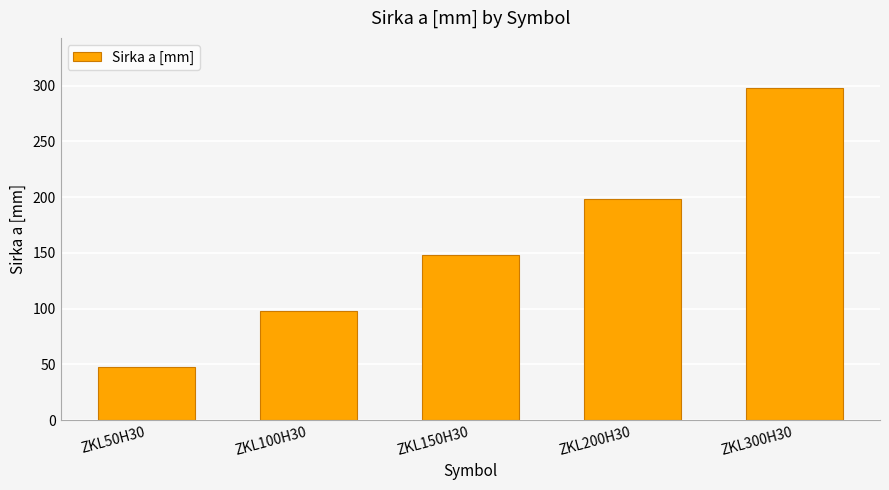

What position from the left is ZKL150H30?

3